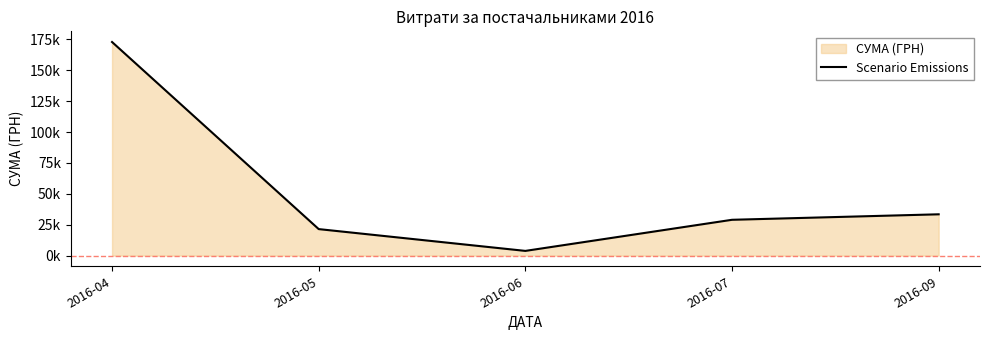

True or false: there are more than 1 points higher than both neighbors.

False